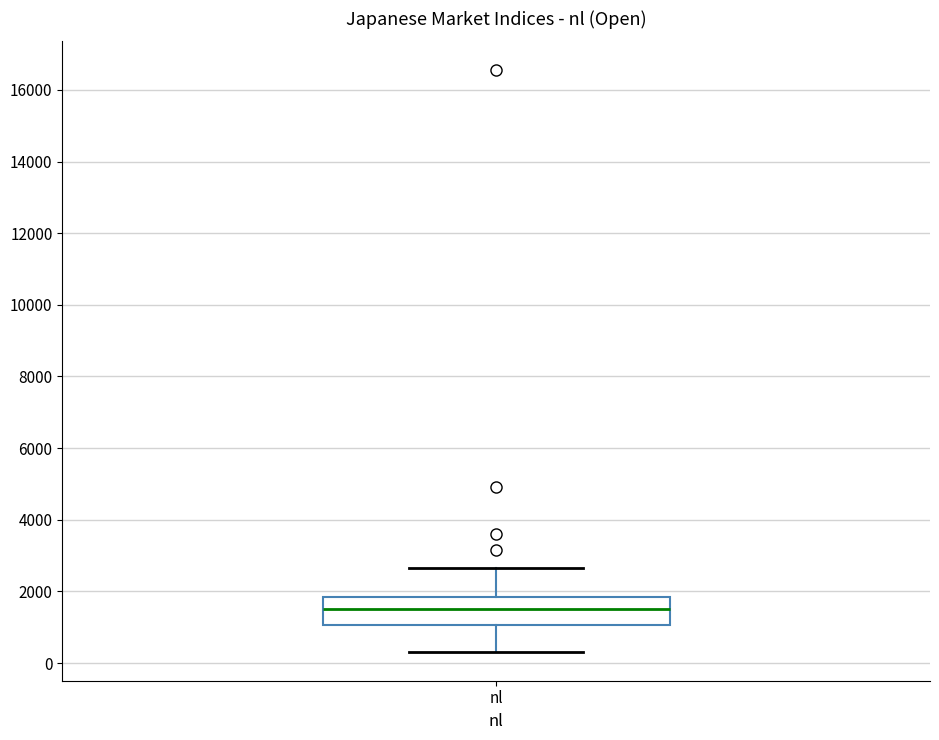

Where does the lower whisker of the box for nl end on the y-axis? The values are not printed on the chart, so give them approximately, as read against the axis.

400